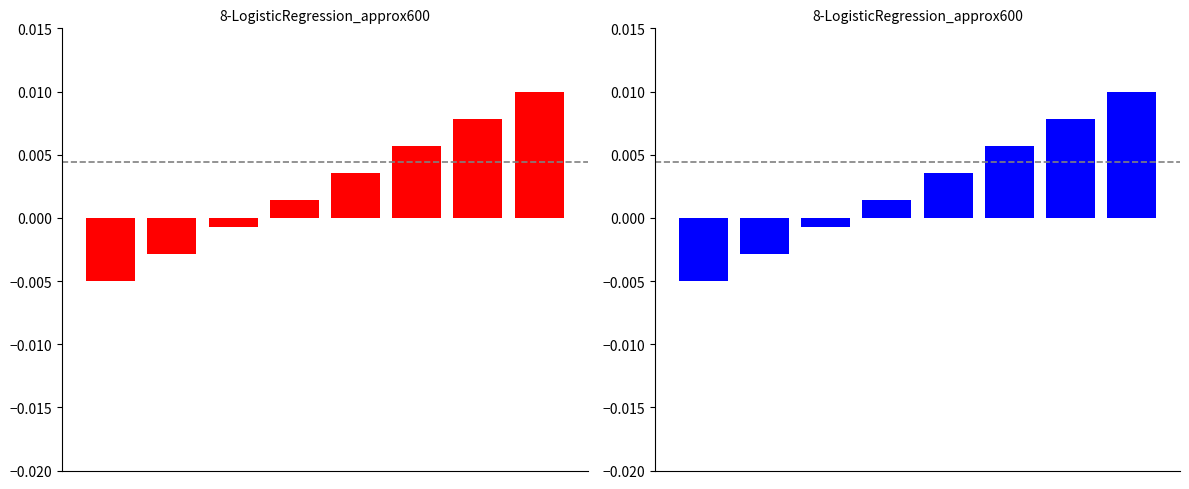

The chart shows a value of 0.0 at 3. True or false?

True